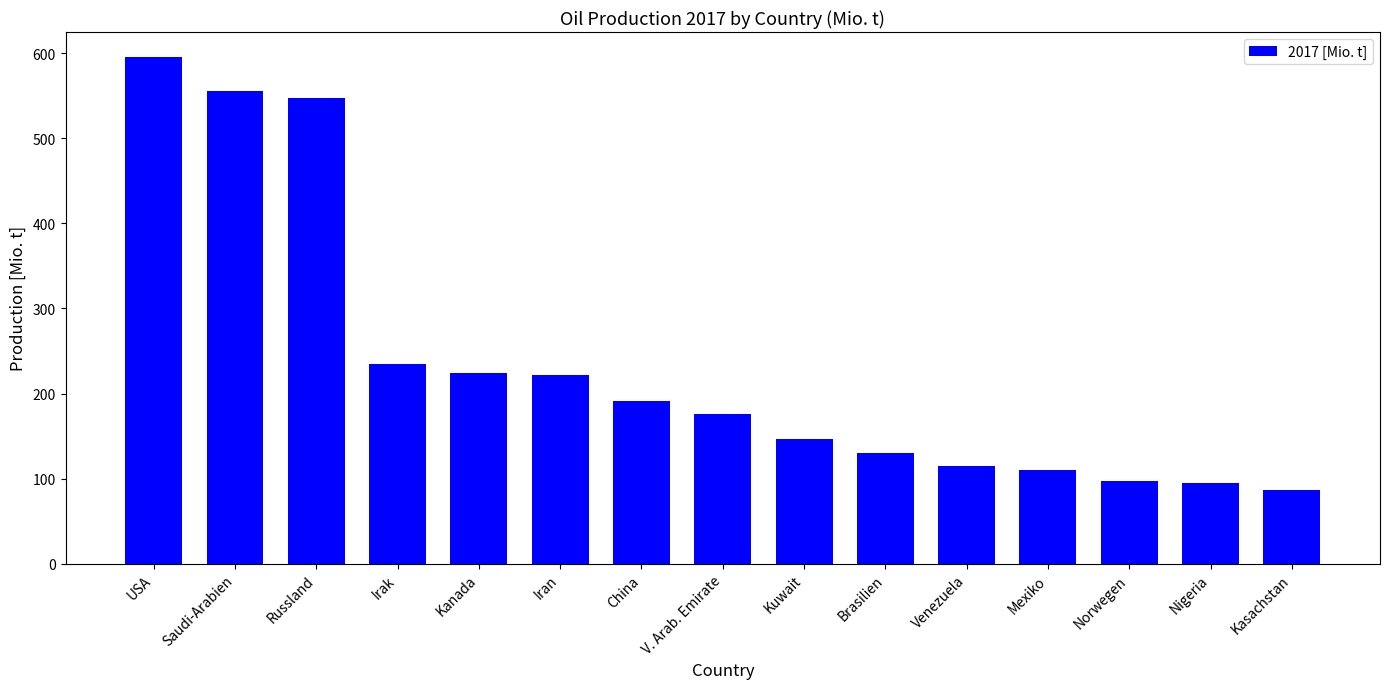

True or false: the data shows 148.7 at Norwegen.

False